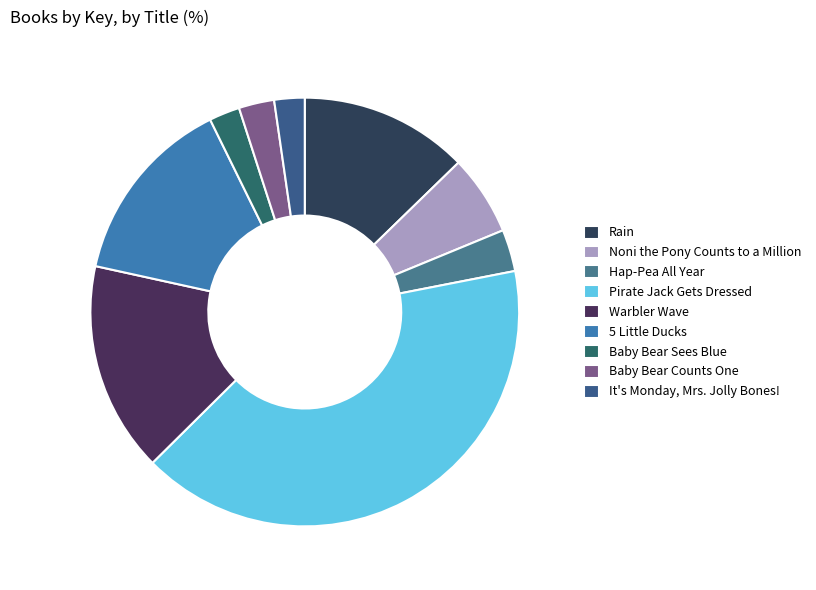

To the nearest percent, what portion does Rain represent?

13%